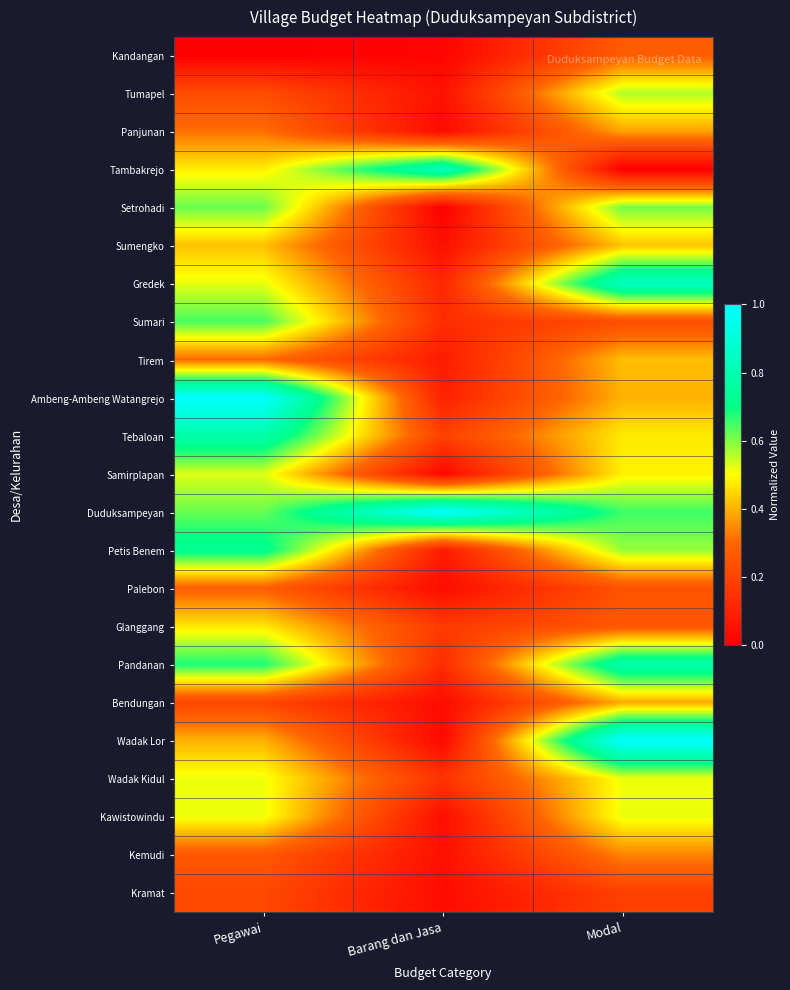

What is the greatest value displayed?

1.0